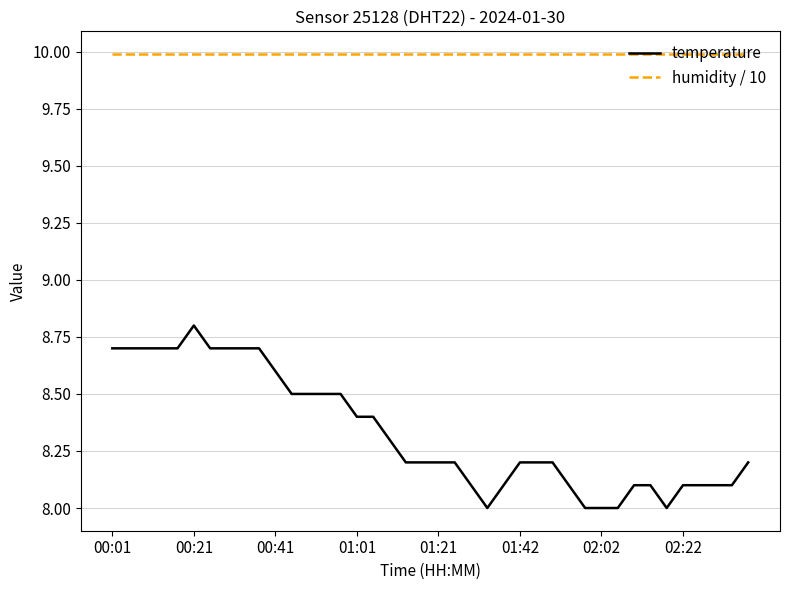

Which series has the largest total across all categories?

humidity / 10